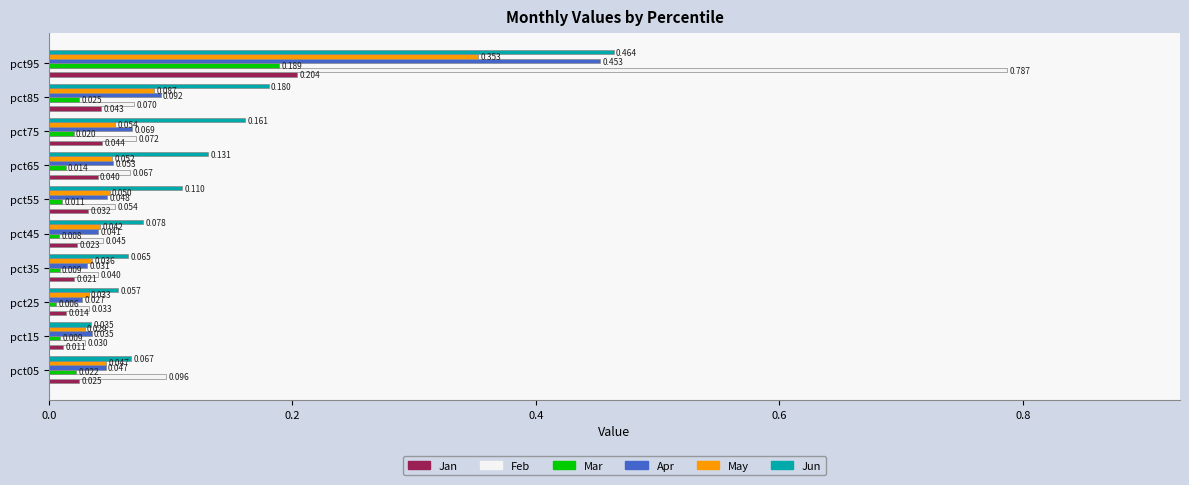

At how many categories does at least one series exceed 0?

10